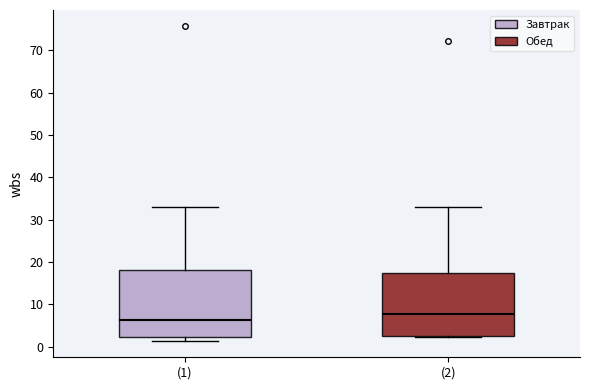

Reading left to right, transcribe this box plot: for each box, give where its median line is, the range the box spans, and where its two whiskers end, as read against the y-axis. The values are not printed on the chart, so give them approximately, as read against the axis.

(1): median 6, box 2 to 18, whiskers 1 to 33
(2): median 8, box 2 to 17, whiskers 2 to 33